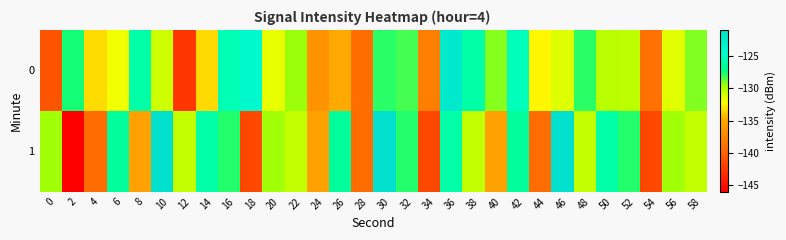

Rank the series at 6 from highest to lowest value.

1, 0